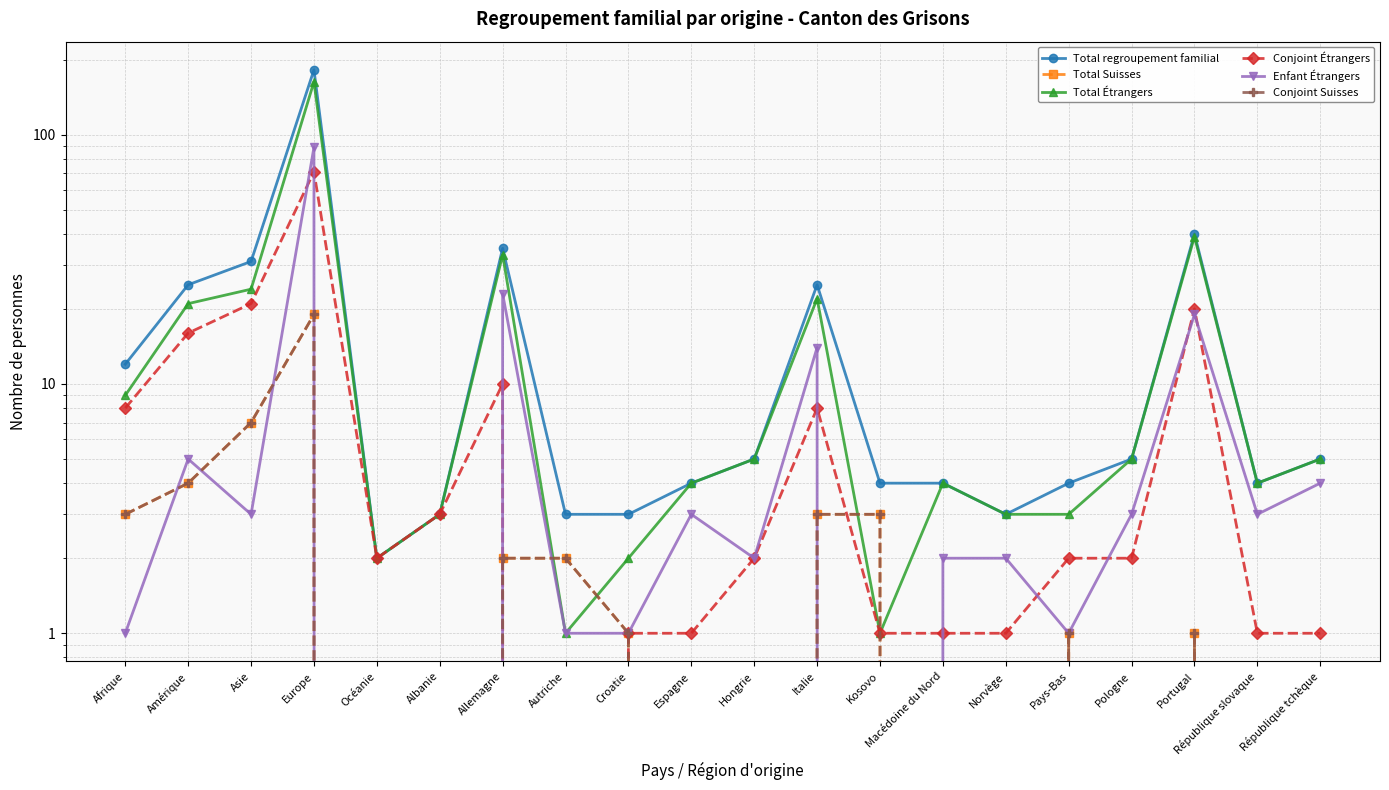

How many distinct data groups are displayed?

6